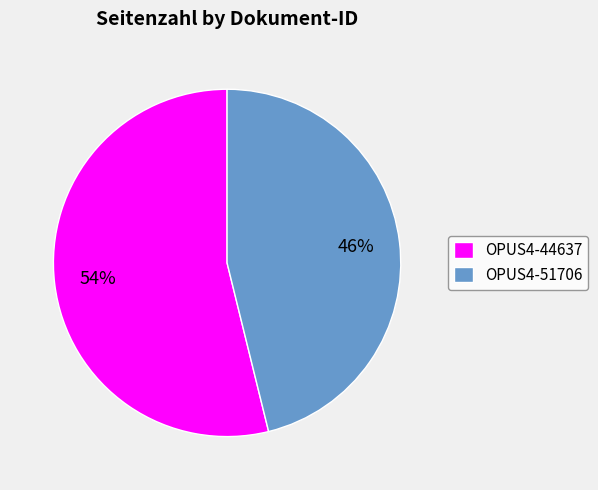

How many segments does this pie chart have?

2